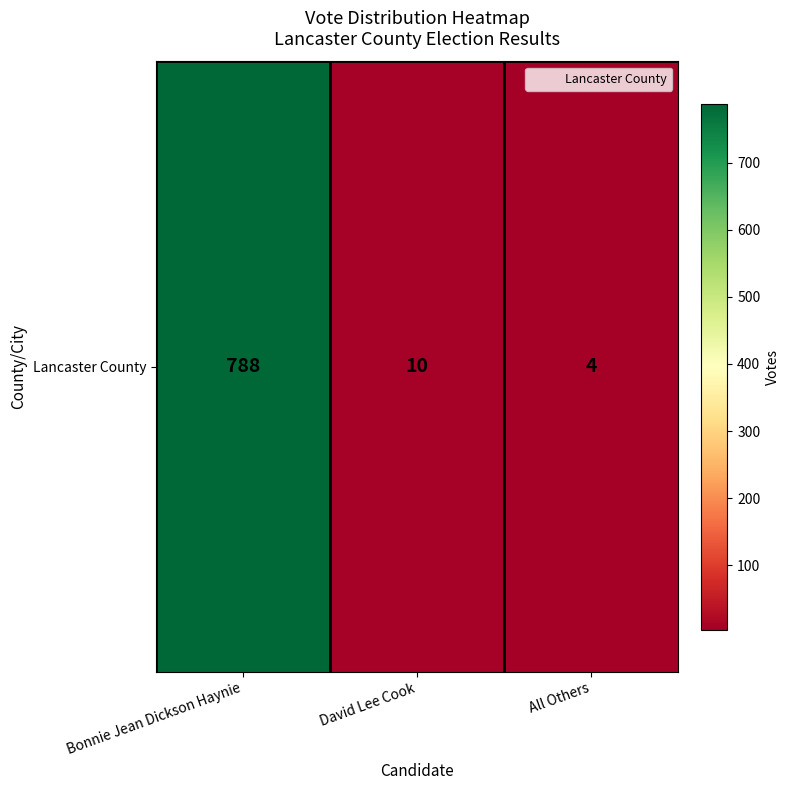

List the labels in order of value, largest first.

Bonnie Jean Dickson Haynie, David Lee Cook, All Others